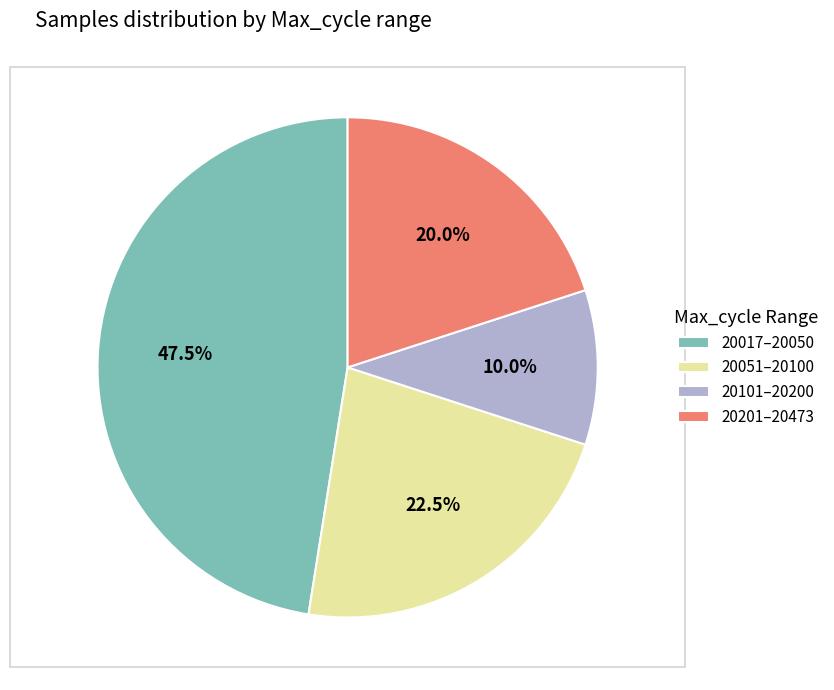

Combined, what portion of the pie is 20017–20050 and 20101–20200?

57.5%